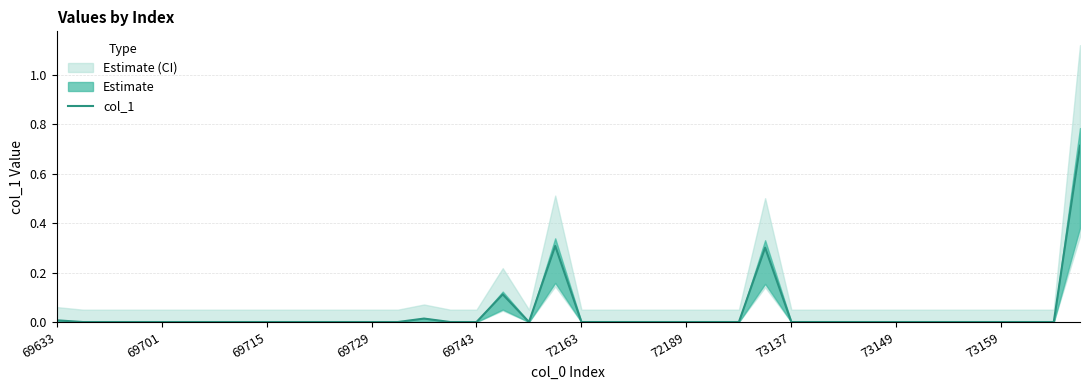

True or false: col_1 has a value of 0.0 at 72189.

True